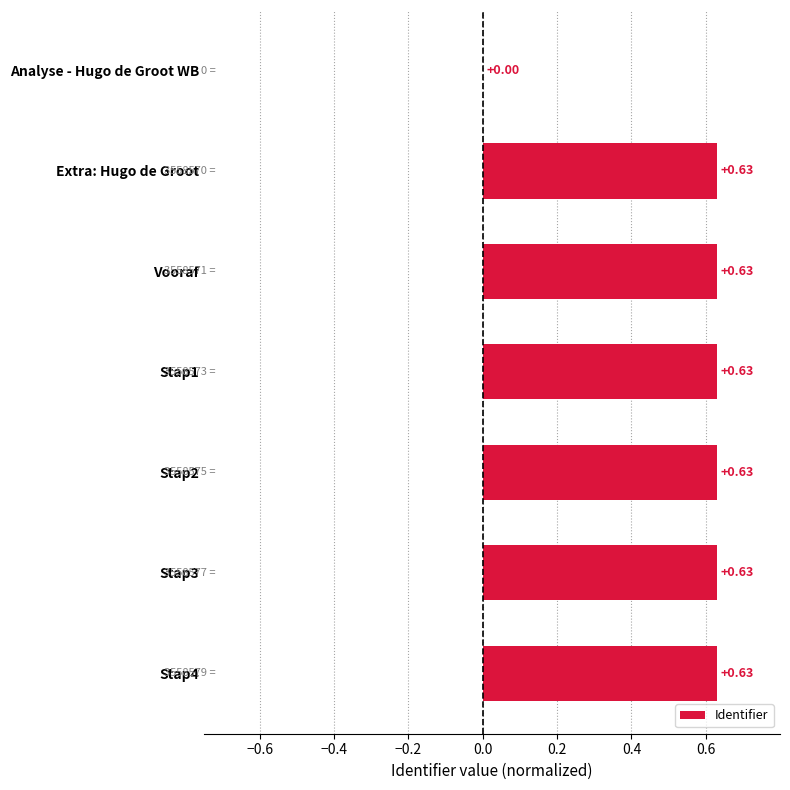

At which label is the value closest to 0?

Analyse - Hugo de Groot WB